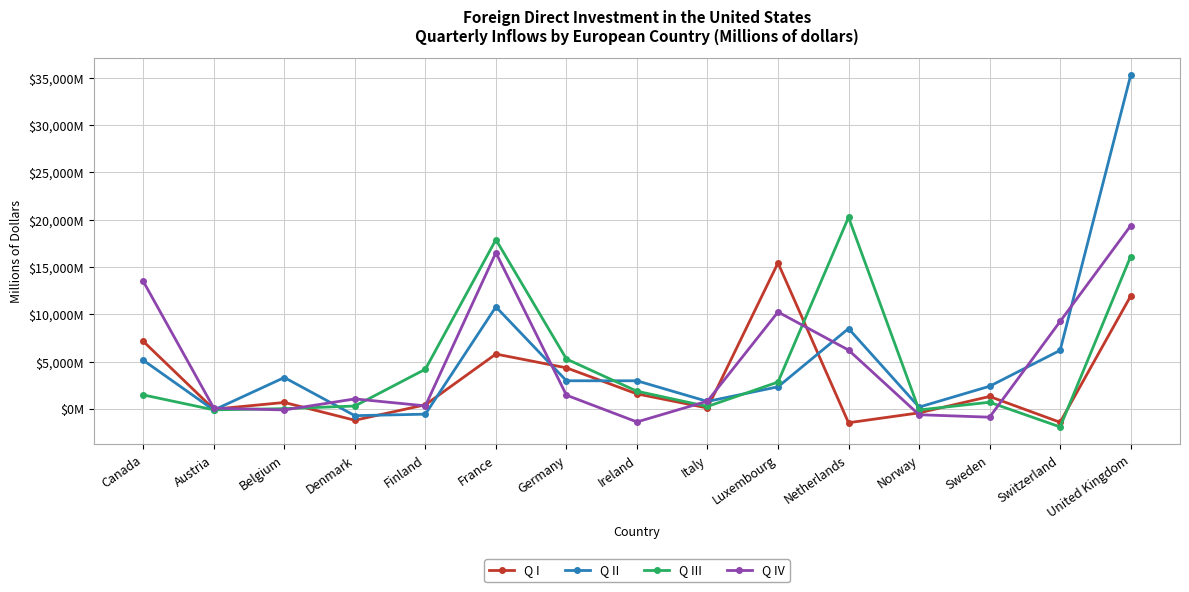

Does the chart have visible grid lines?

Yes